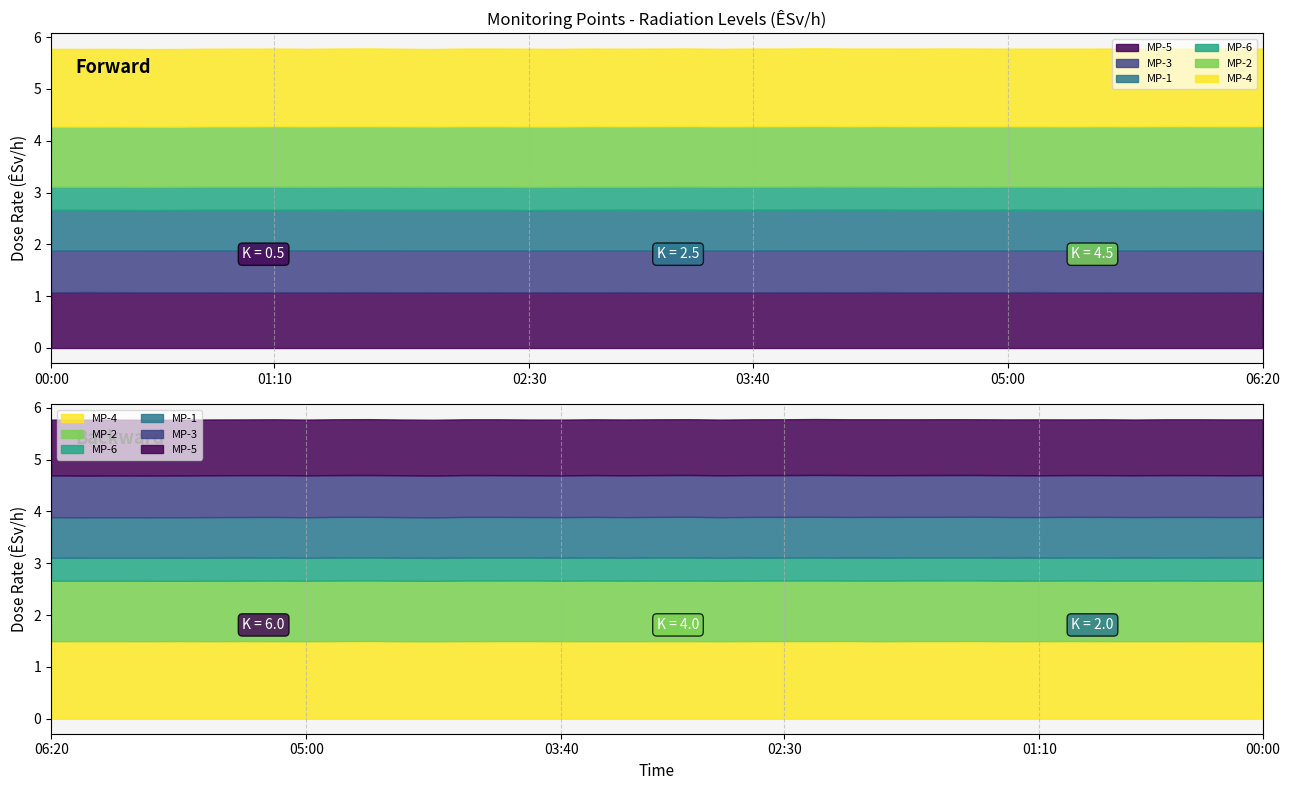

How many categories are shown in the chart?

39